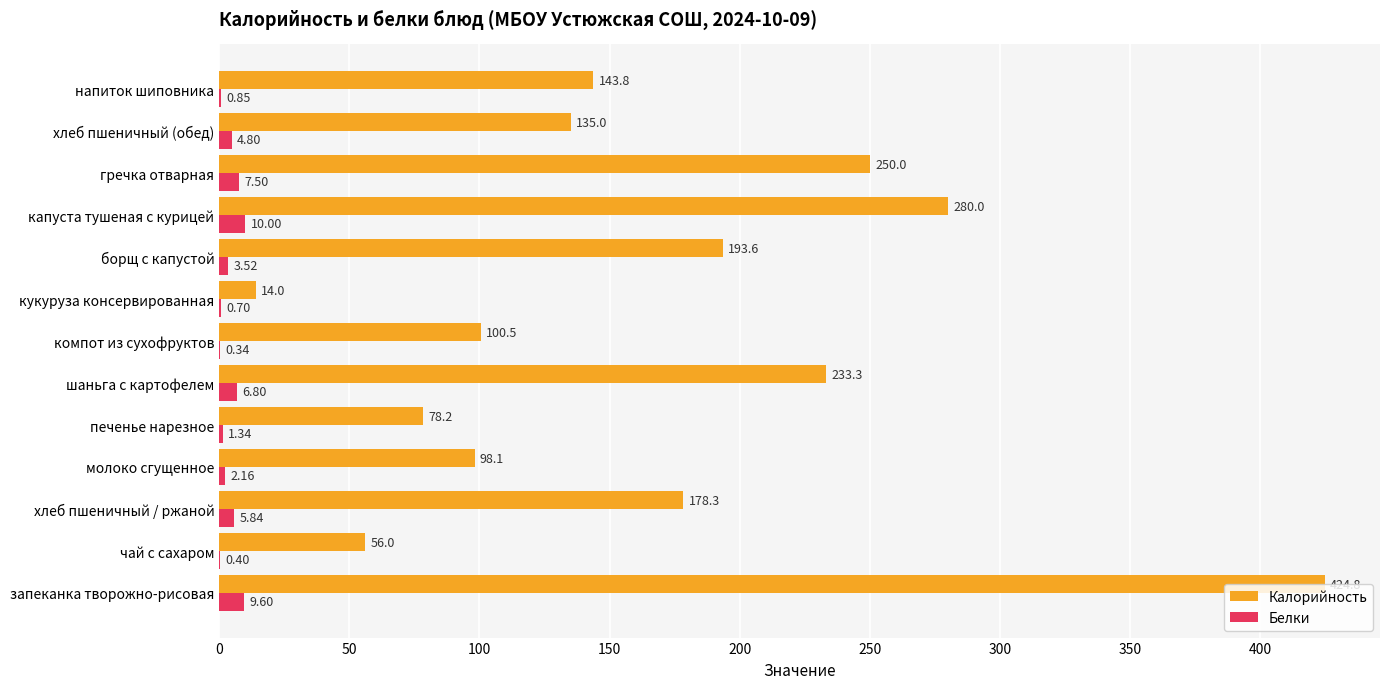

What is the sum of all Калорийность values?

2185.6